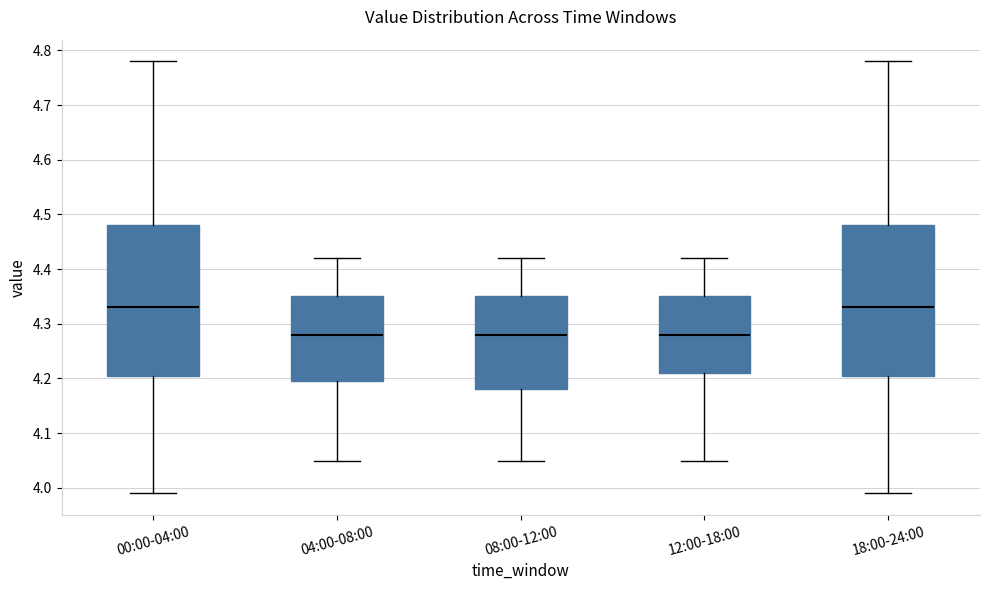

Reading left to right, transcribe this box plot: for each box, give where its median line is, the range the box spans, and where its two whiskers end, as read against the y-axis. The values are not printed on the chart, so give them approximately, as read against the axis.

00:00-04:00: median 4.33, box 4.21 to 4.48, whiskers 3.99 to 4.78
04:00-08:00: median 4.28, box 4.20 to 4.35, whiskers 4.05 to 4.42
08:00-12:00: median 4.28, box 4.18 to 4.35, whiskers 4.05 to 4.42
12:00-18:00: median 4.28, box 4.21 to 4.35, whiskers 4.05 to 4.42
18:00-24:00: median 4.33, box 4.21 to 4.48, whiskers 3.99 to 4.78